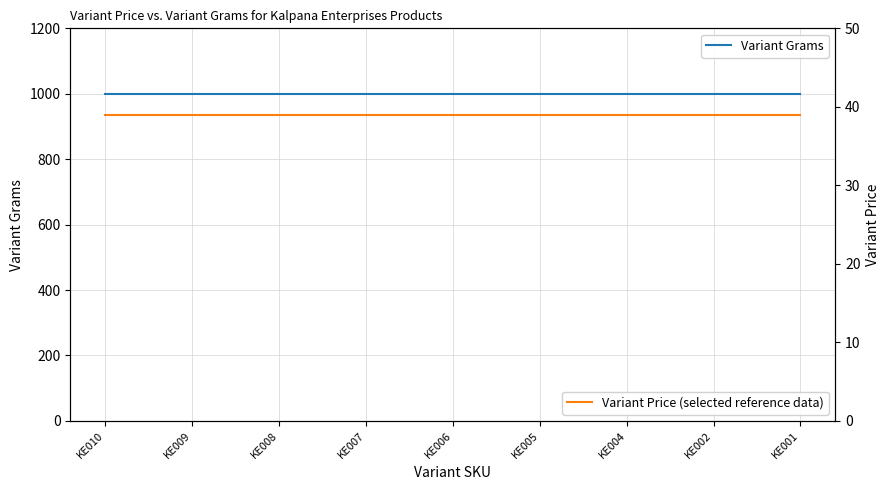

At how many categories does at least one series exceed 66?

9